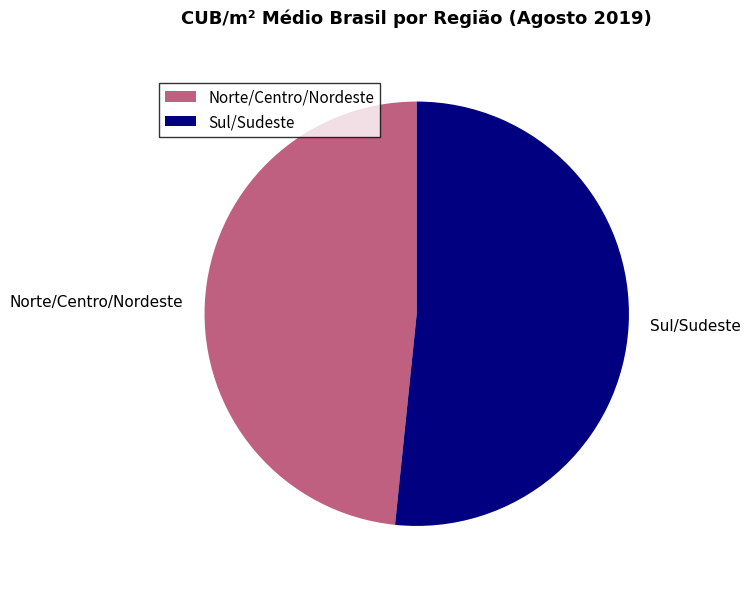

Combined, do Norte/Centro/Nordeste and Sul/Sudeste account for over 50%?

Yes